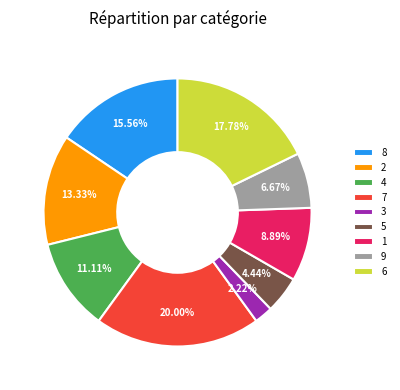

Does 8 account for over 50% of the chart?

No